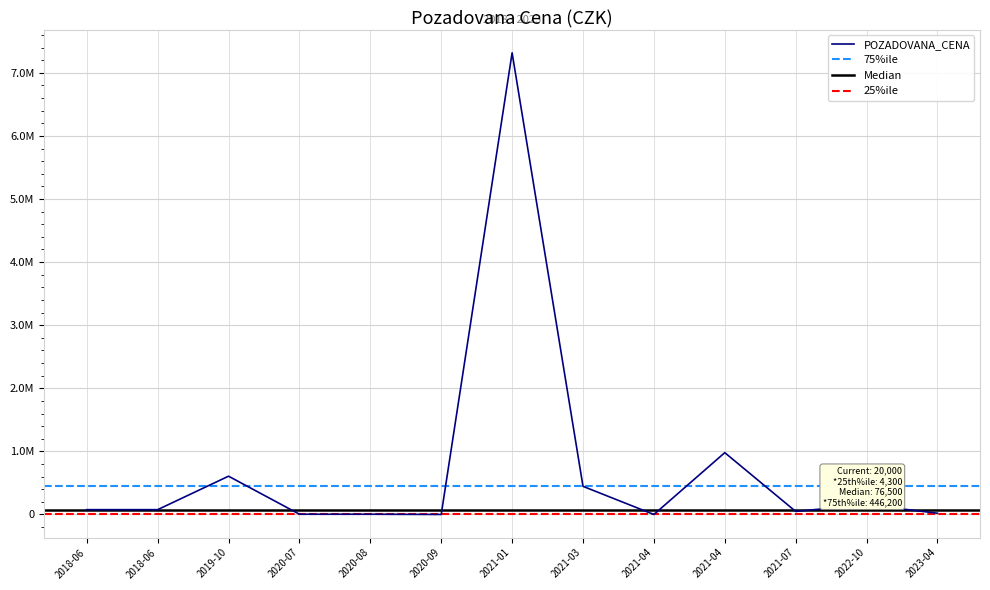

How many points are lower than both their immediate neighbors (excluding endpoints)?

3